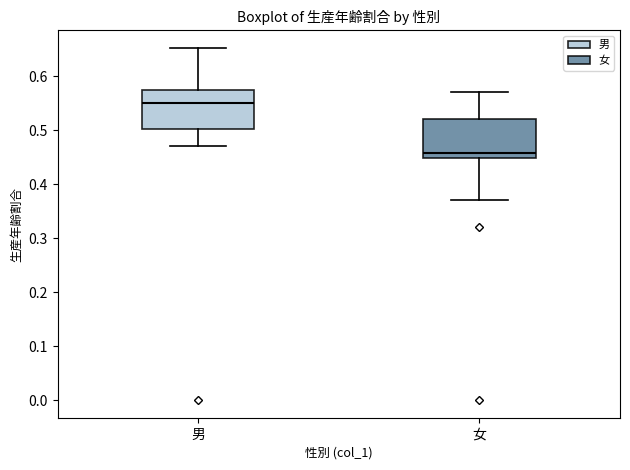

Reading left to right, read every box against the y-axis: the position of its median line, the range the box covers, and the ends of its whiskers. The values are not printed on the chart, so give them approximately, as read against the axis.

男: median 0.55, box 0.50 to 0.57, whiskers 0.47 to 0.65
女: median 0.46, box 0.45 to 0.52, whiskers 0.37 to 0.57